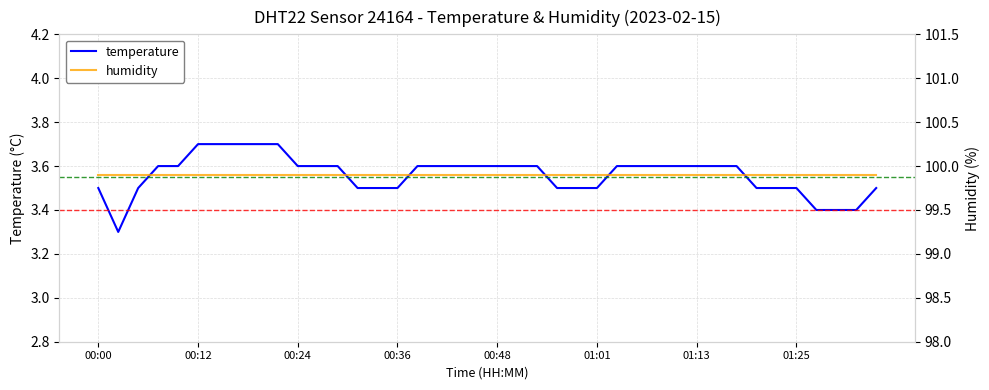

At how many categories does at least one series exceed 33?

40